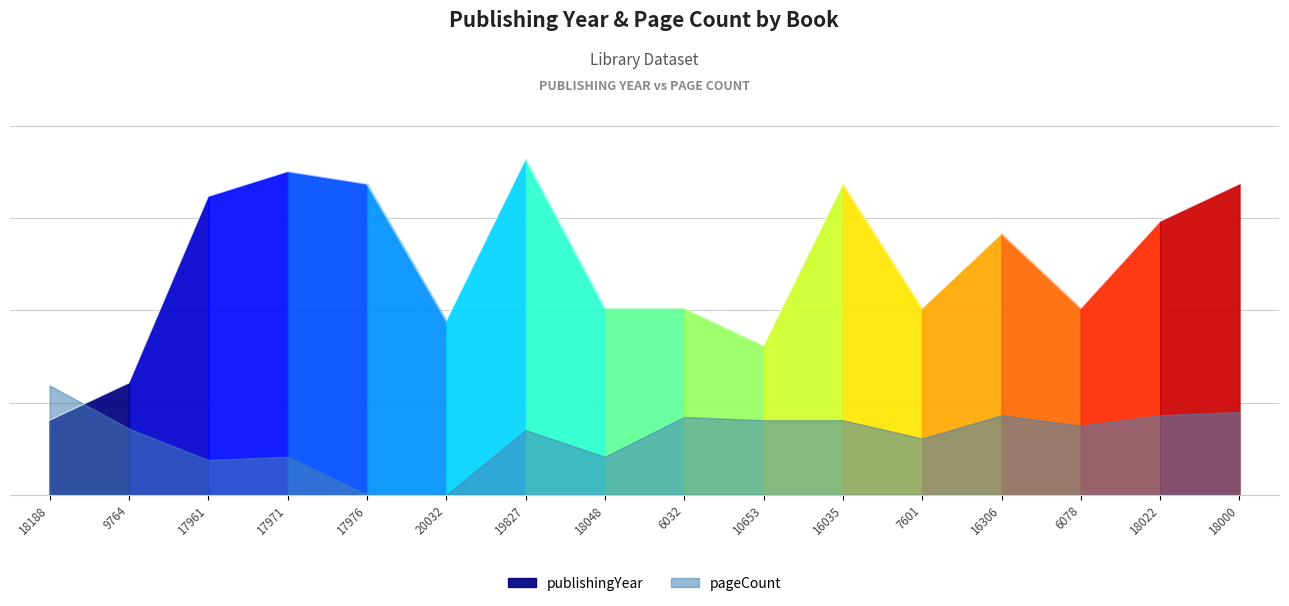

What is the minimum value shown in the chart?

60